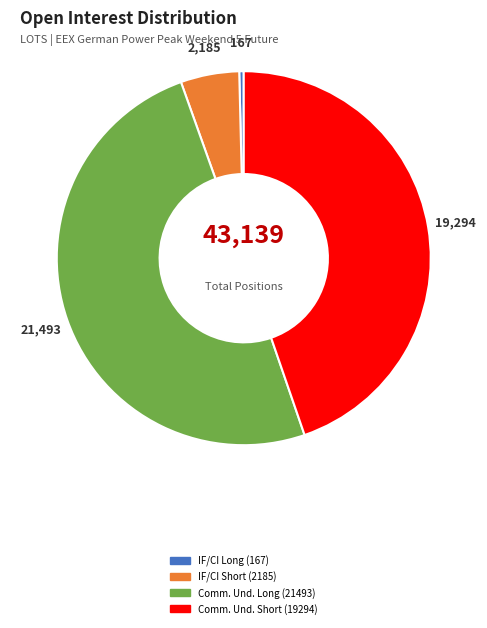

Which slice is the smallest?

Investment Firms or credit institutions